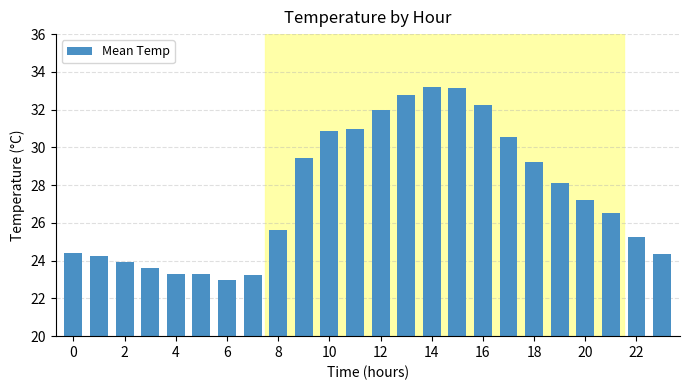

What is the sum of all values?

660.5